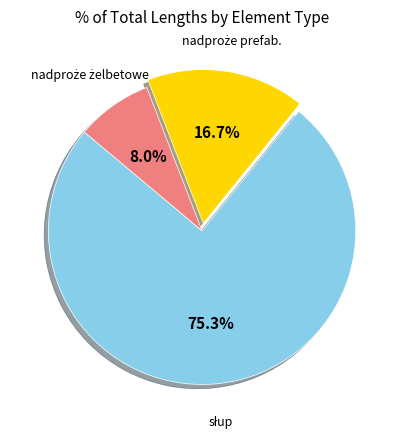

Is there any slice that represents more than half of the pie?

Yes